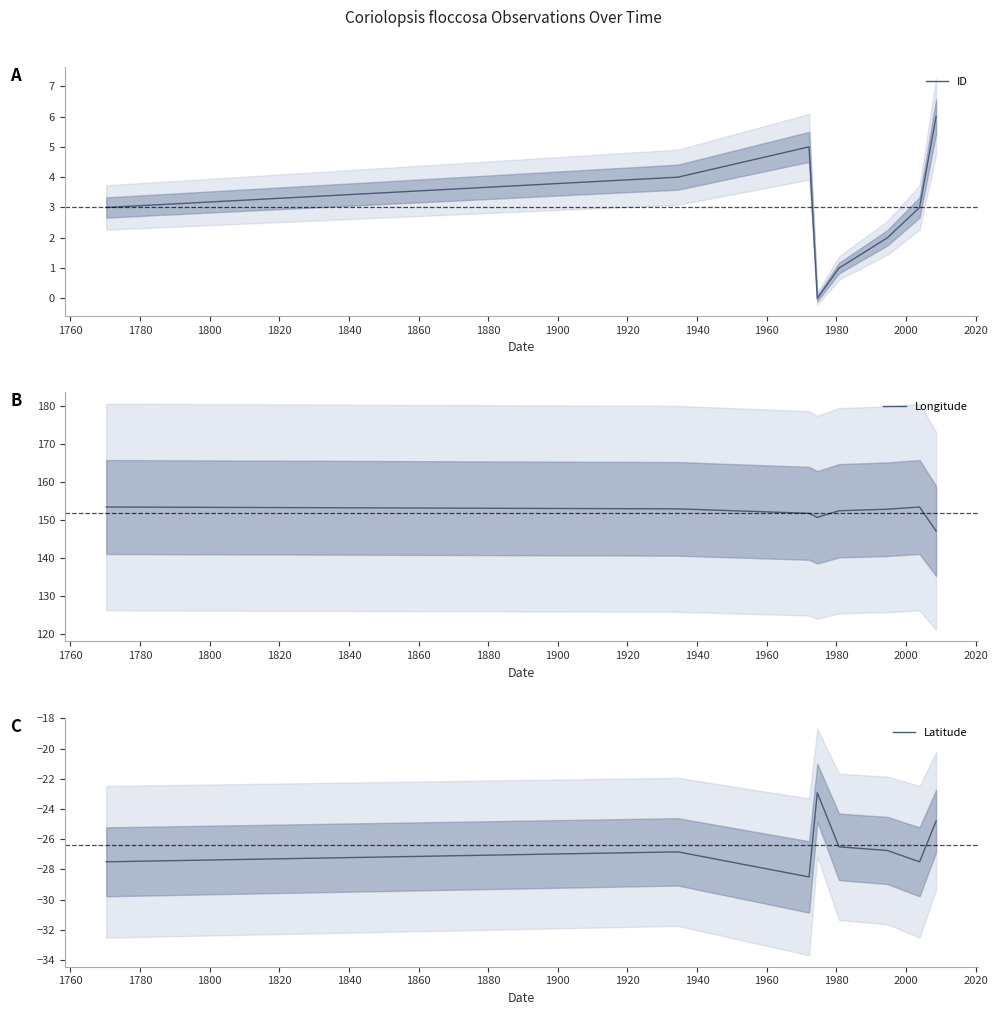

What is the highest value of the ID series?

6